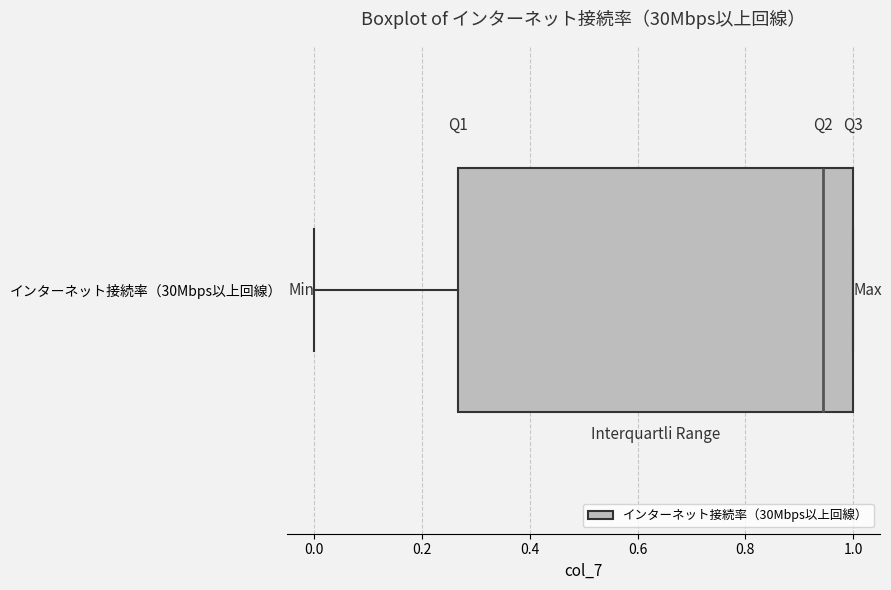

Read this box plot against the x-axis: the position of the median line, the range covered by the box, and the ends of both whiskers. The values are not printed on the chart, so give them approximately, as read against the axis.

median 0.94, box 0.26 to 1.00, whiskers 0.00 to 1.00